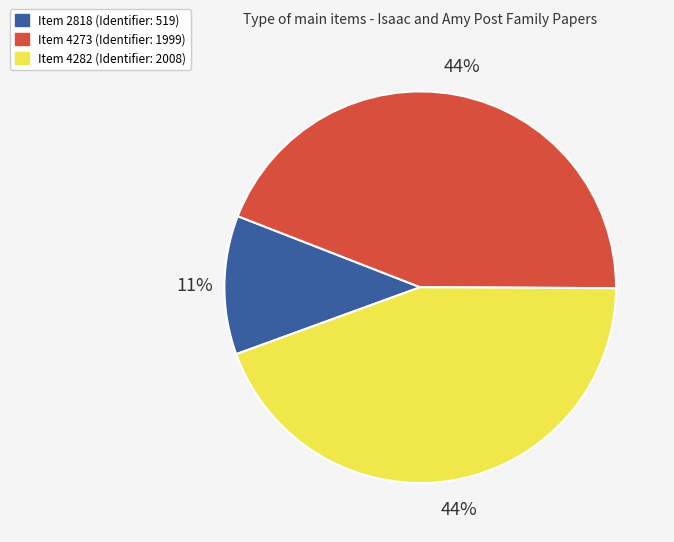

Is there a majority slice in this chart?

No